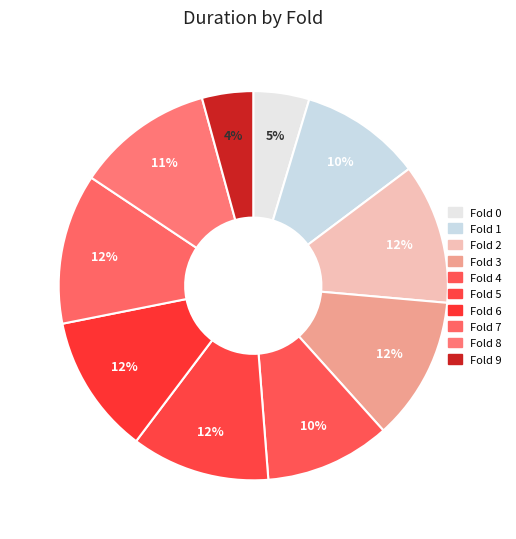

Count the number of slices in the pie.

10